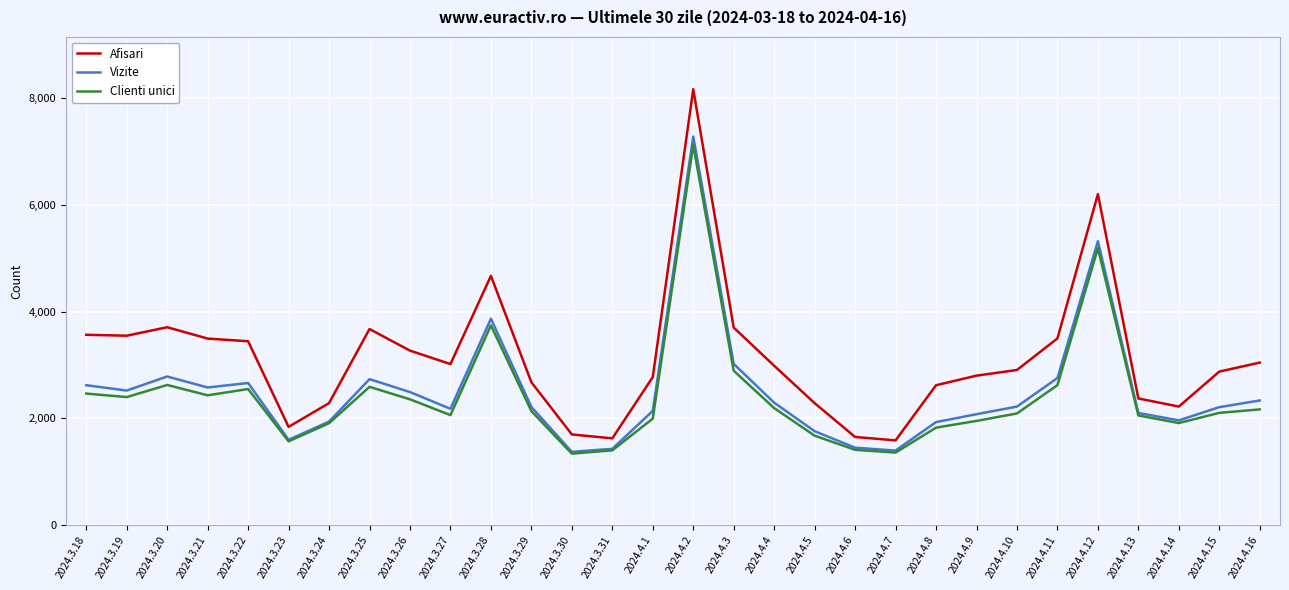

What is the average value of the Clienti unici series?

2403